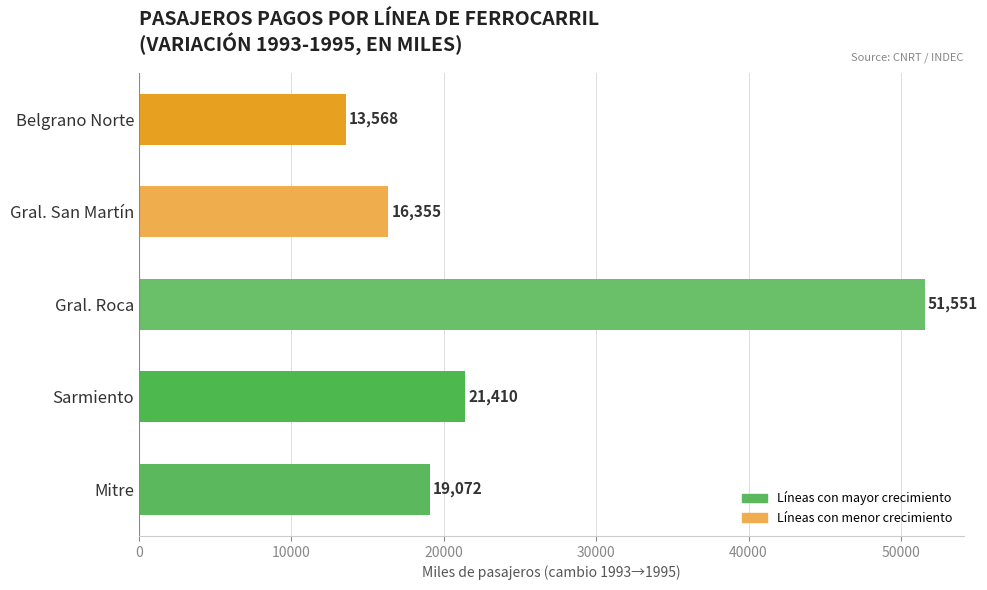

What is the ratio of the value at Gral. San Martín to the value at Sarmiento?

0.8